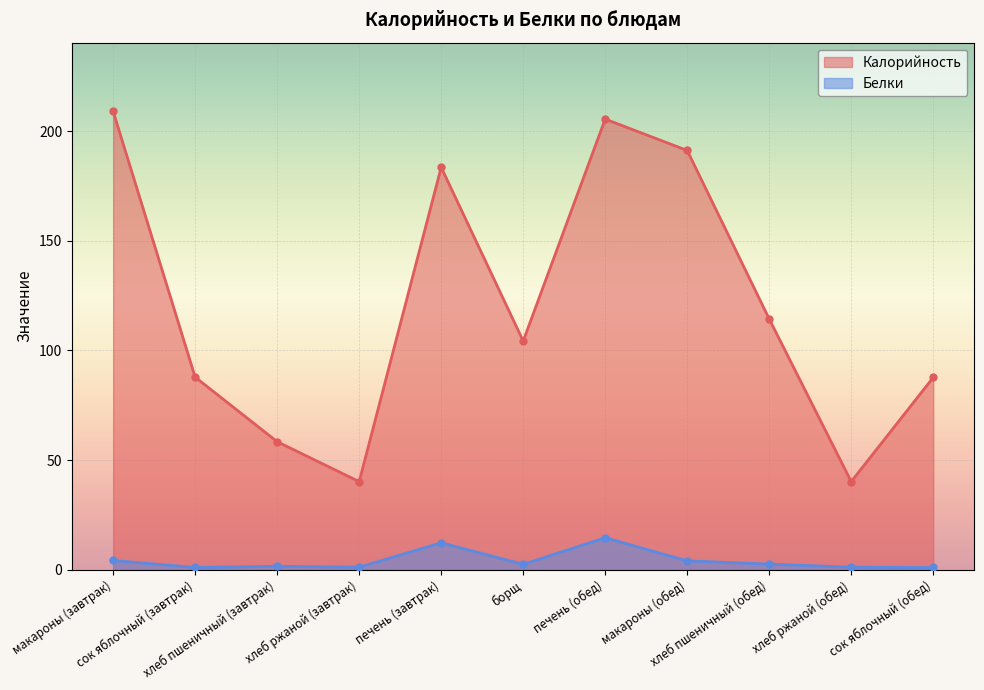

Reading left to right, what are all the values shown in this chart?

Калорийность: макароны (завтрак)=209.0	сок яблочный (завтрак)=87.8	хлеб пшеничный (завтрак)=58.4	хлеб ржаной (завтрак)=40.2	печень (завтрак)=183.5	борщ=104.3	печень (обед)=205.5	макароны (обед)=191.2	хлеб пшеничный (обед)=114.3	хлеб ржаной (обед)=40.2	сок яблочный (обед)=87.7
Белки: макароны (завтрак)=4.2	сок яблочный (завтрак)=1.0	хлеб пшеничный (завтрак)=1.6	хлеб ржаной (завтрак)=1.1	печень (завтрак)=12.3	борщ=2.4	печень (обед)=14.6	макароны (обед)=4.0	хлеб пшеничный (обед)=2.5	хлеб ржаной (обед)=1.1	сок яблочный (обед)=1.0